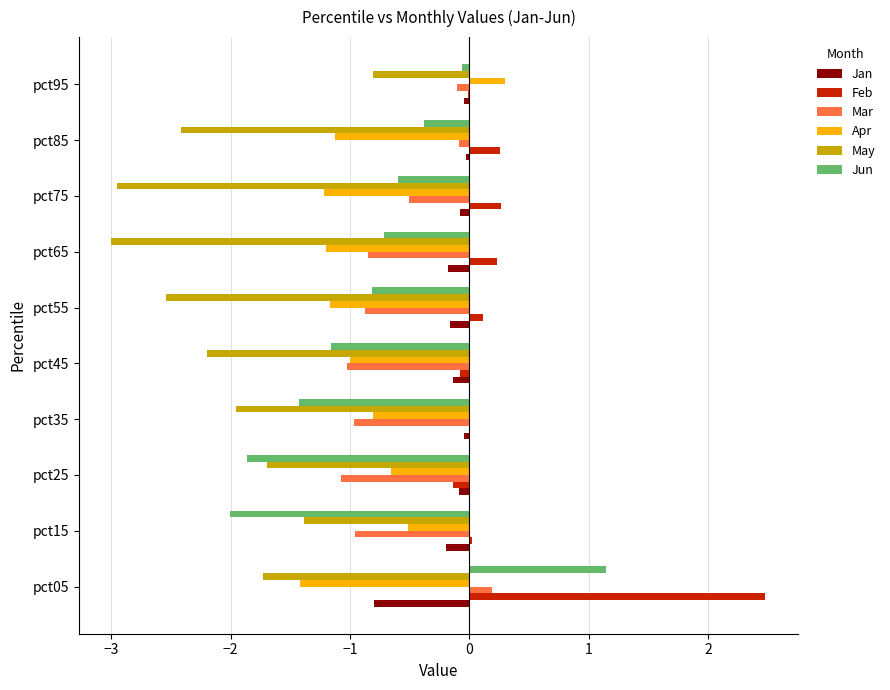

At which category does the chart reach its peak across all series?

pct05